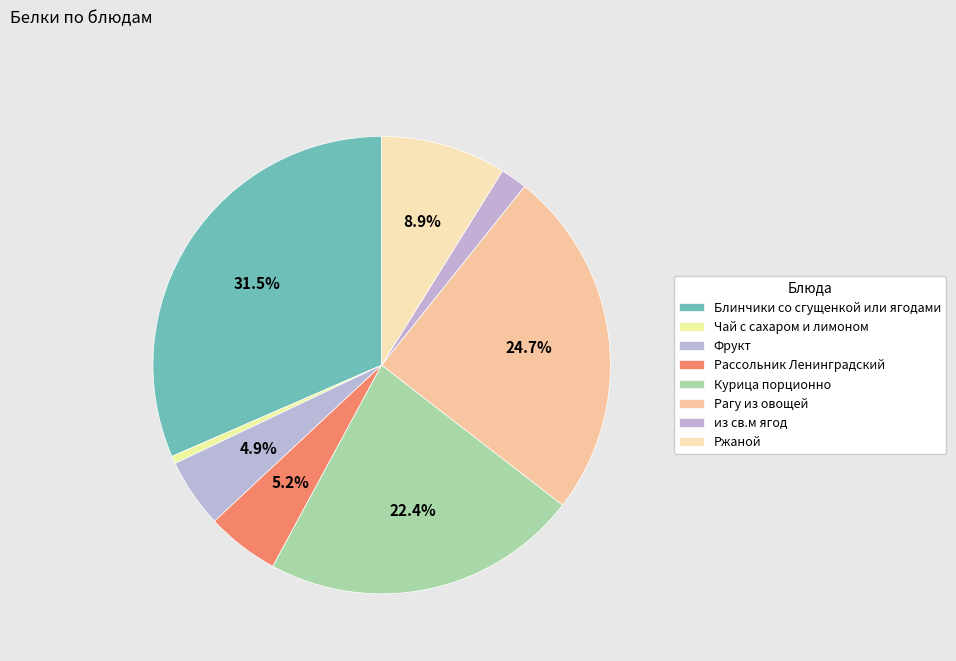

How many segments does this pie chart have?

8